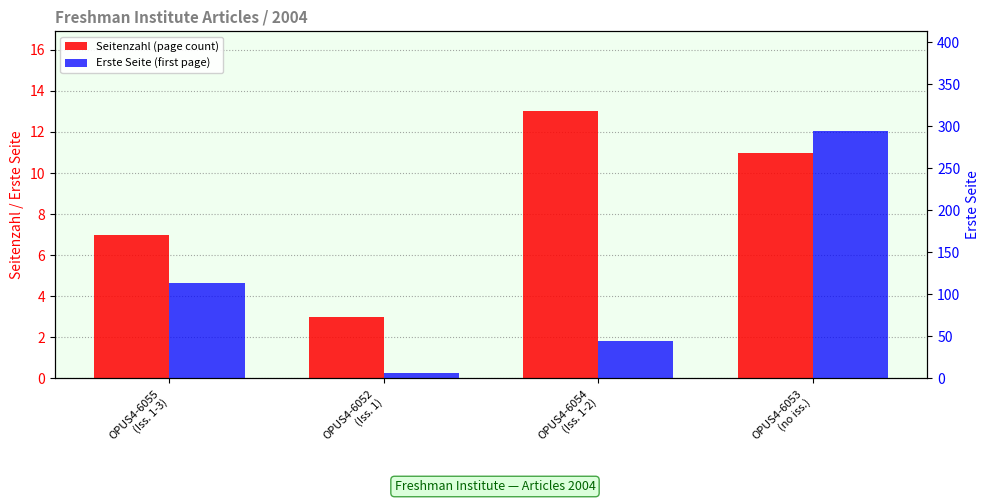

Which series has the largest range (max minus min)?

Erste Seite (first page)